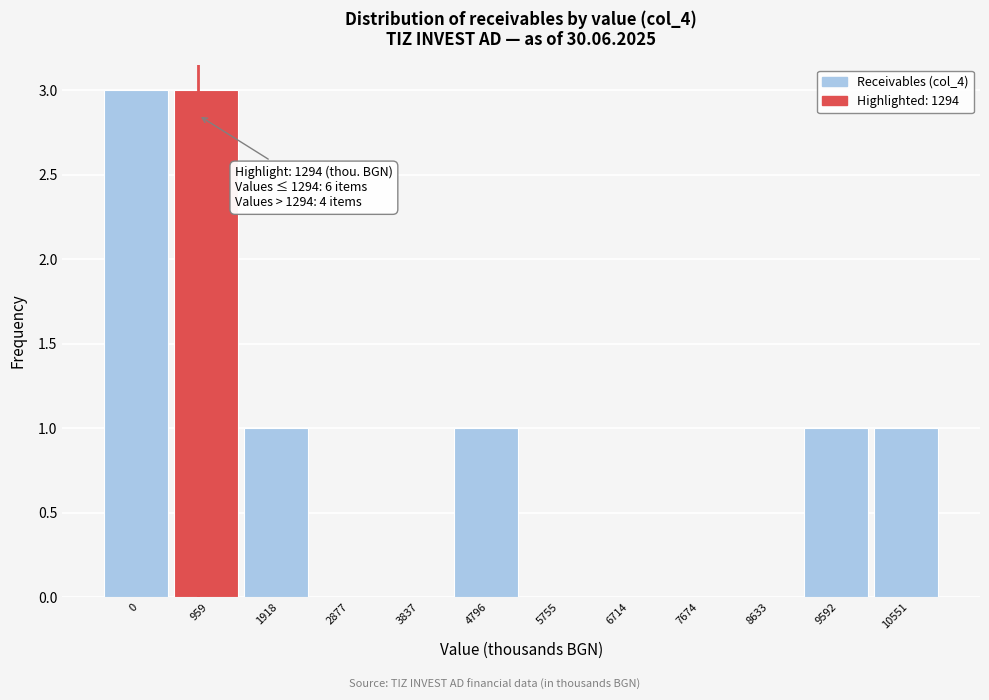

Reading left to right, transcribe all the data shown in this chart.

0=3	959=3	1918=1	2877=0	3837=0	4796=1	5755=0	6714=0	7674=0	8633=0	9592=1	10551=1